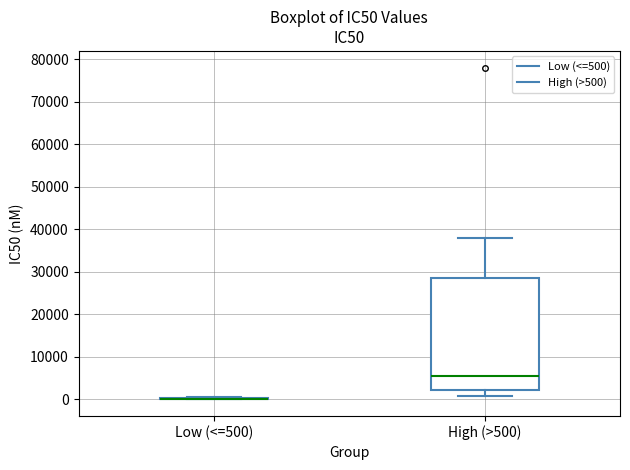

Reading left to right, transcribe this box plot: for each box, give where its median line is, the range the box spans, and where its two whiskers end, as read against the y-axis. The values are not printed on the chart, so give them approximately, as read against the axis.

Low (<=500): box collapsed to a line at 0, whiskers 0 to 1000
High (>500): median 5000, box 2000 to 29000, whiskers 1000 to 38000